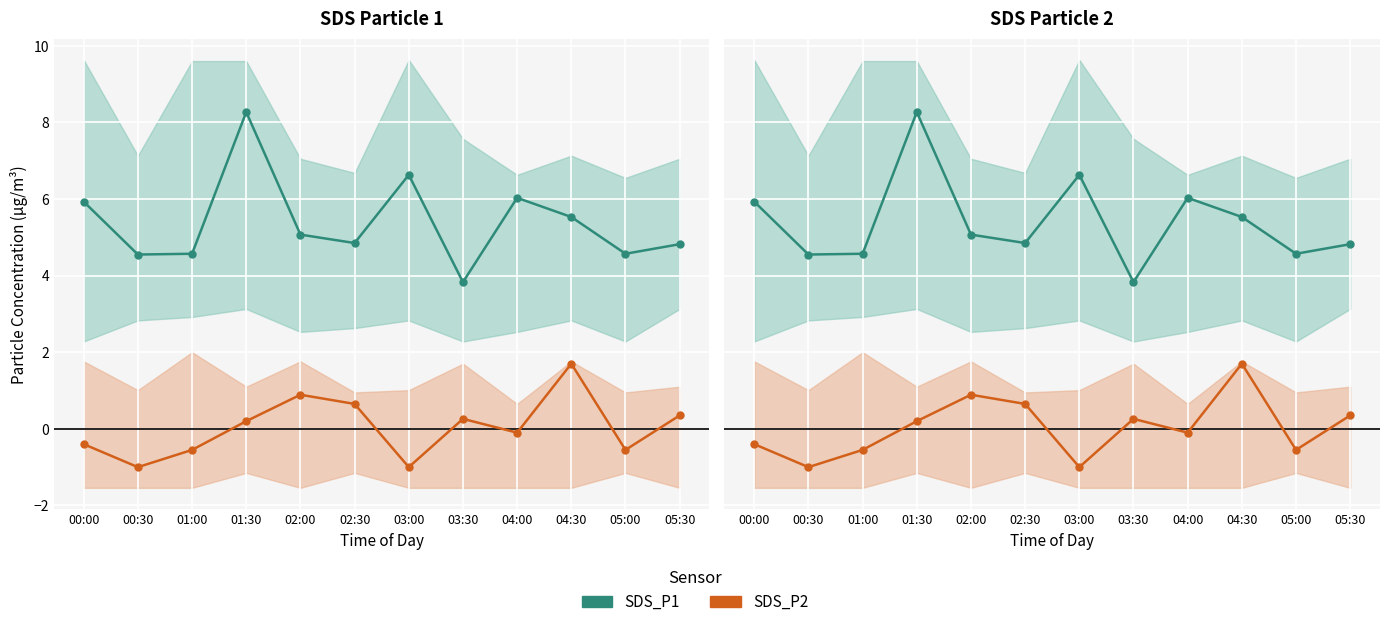

What is the smallest value displayed?

-1.0